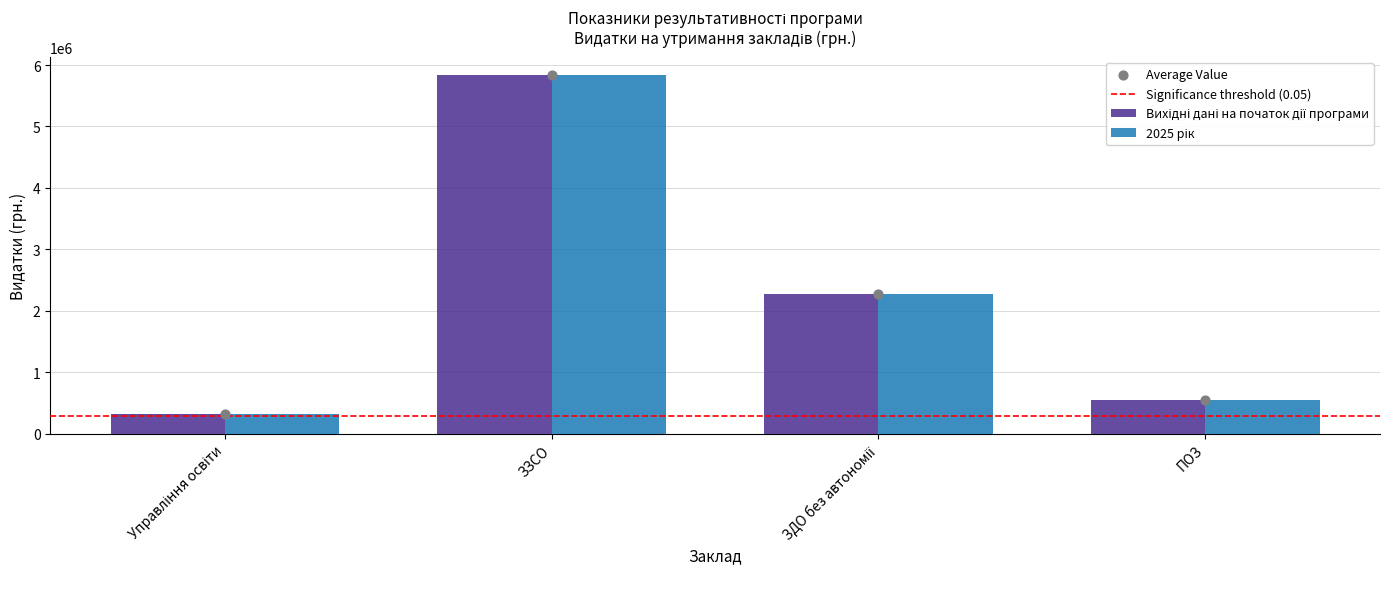

Which series has the largest total across all categories?

Вихідні дані на початок дії програми